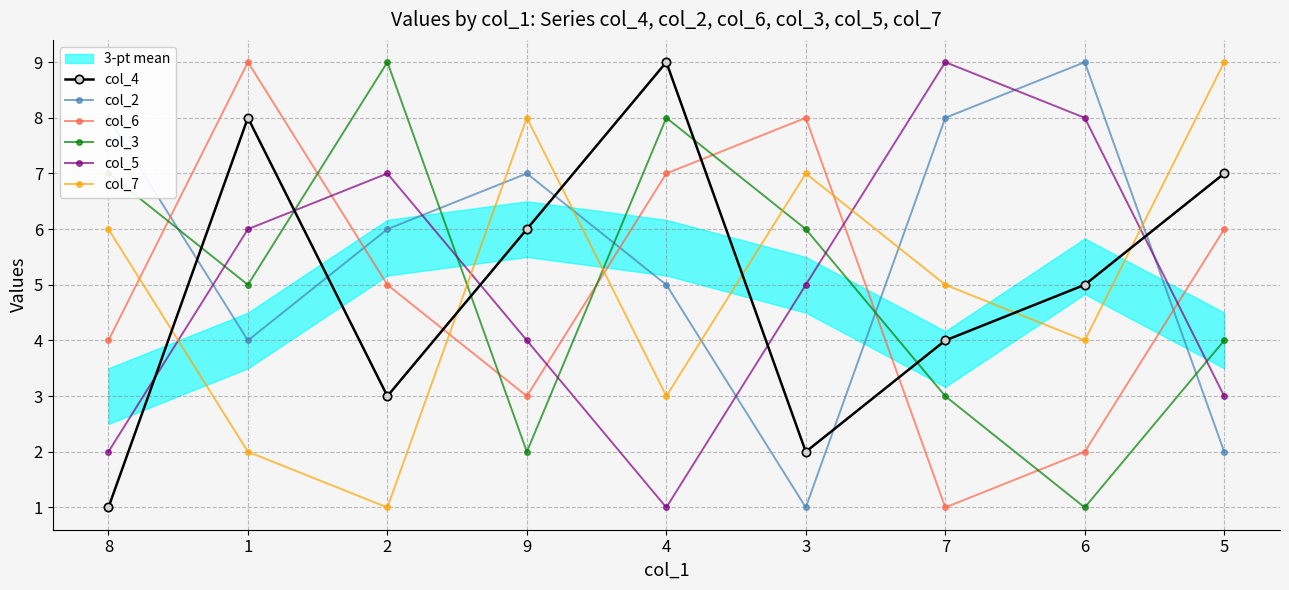

What is the sum of the col_4 values at 2 and 4?

12